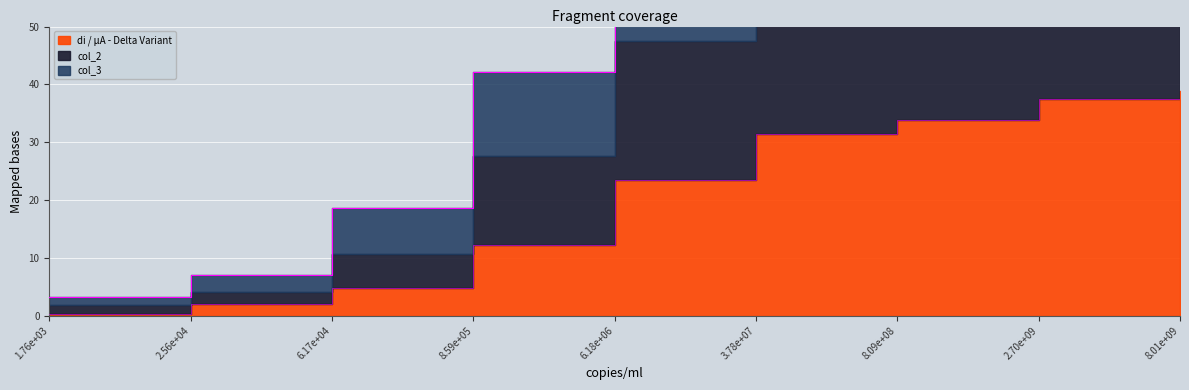

True or false: di / µA - Delta Variant and col_2 cross at least once.

False